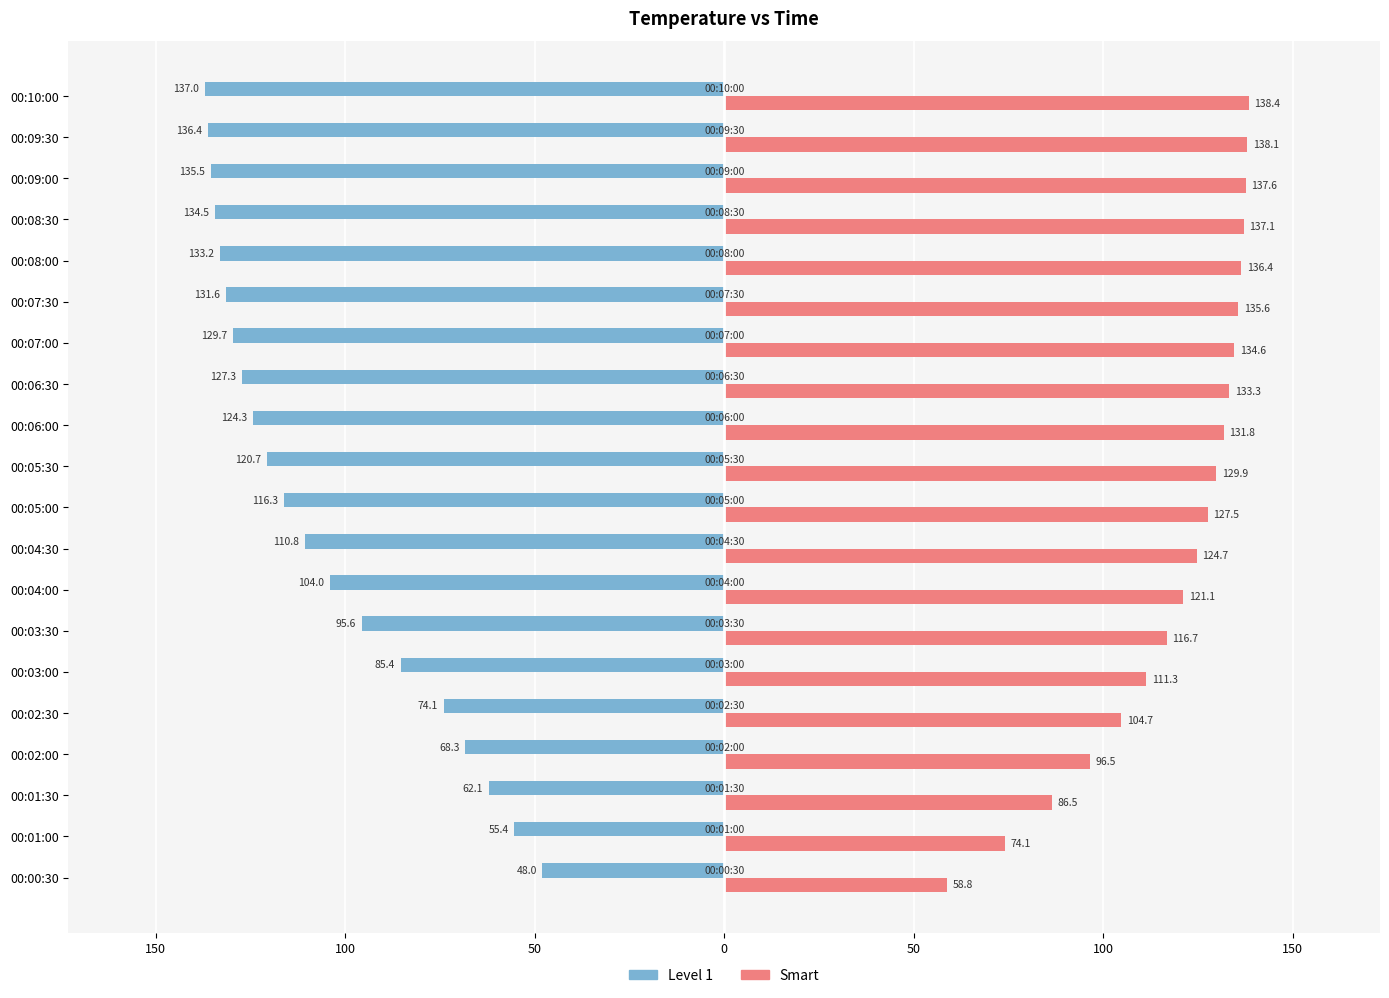

What are all the series names shown in the legend?

Level 1, Smart